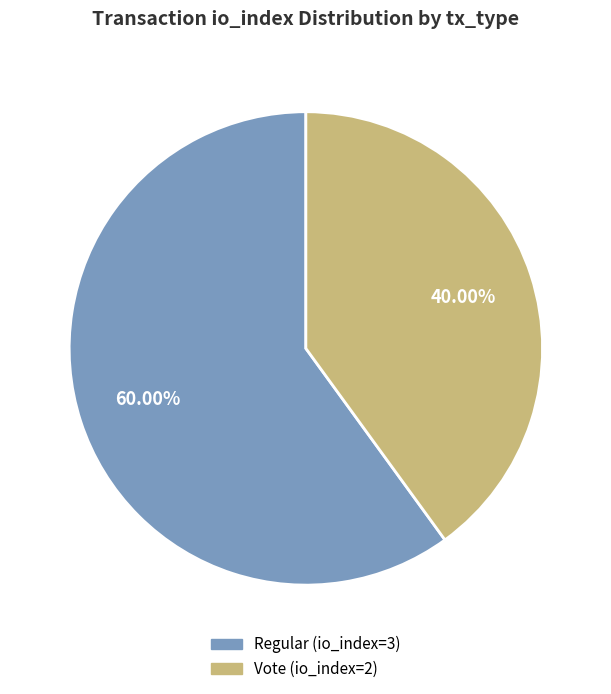

Rank the categories by value from lowest to highest.

Vote (io_index=2), Regular (io_index=3)